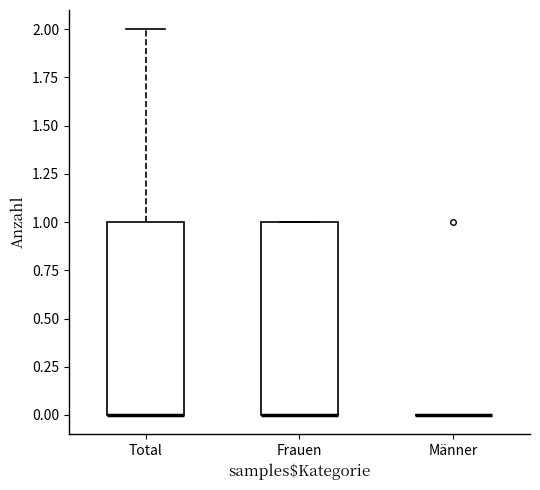

Reading left to right, read every box against the y-axis: the position of its median line, the range the box covers, and the ends of its whiskers. The values are not printed on the chart, so give them approximately, as read against the axis.

Total: median 0 (drawn on the box's lower edge), box 0 to 1, whiskers 0 to 2
Frauen: median 0 (drawn on the box's lower edge), box 0 to 1, whiskers 0 to 1
Männer: box collapsed to a line at 0, whiskers 0 to 0